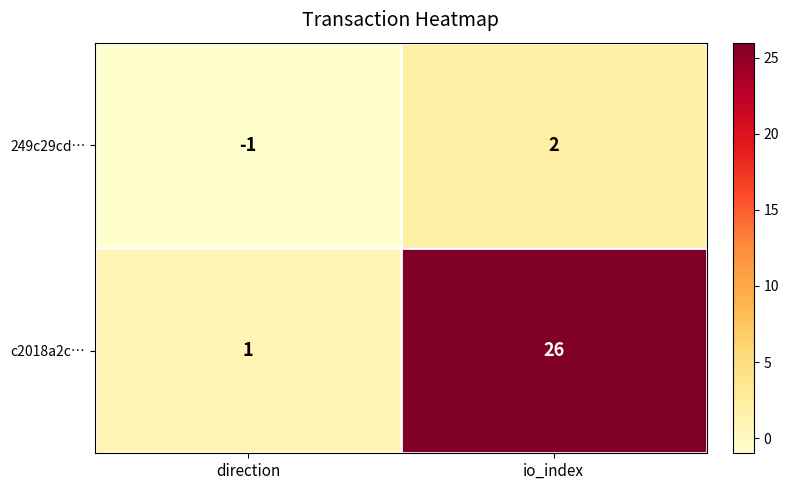

What is the sum of all c2018a2c… values?

27